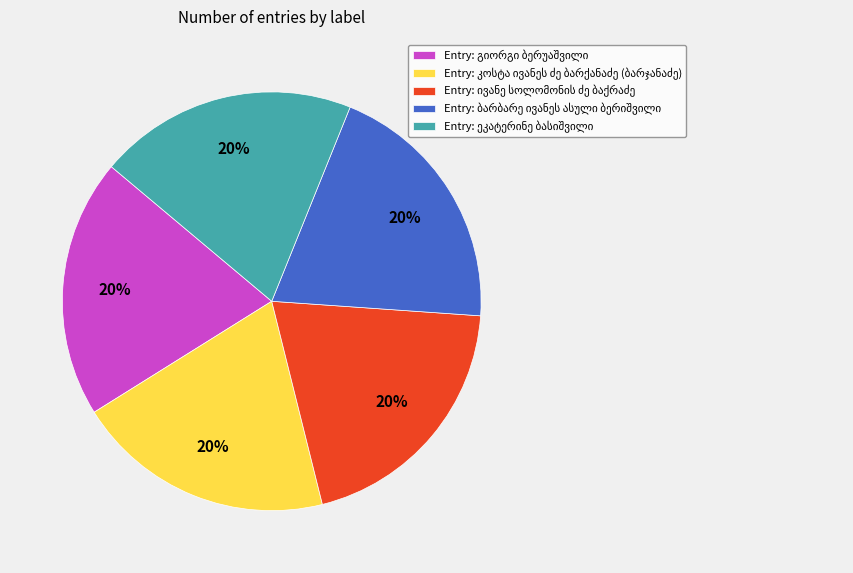

Count the number of slices in the pie.

5